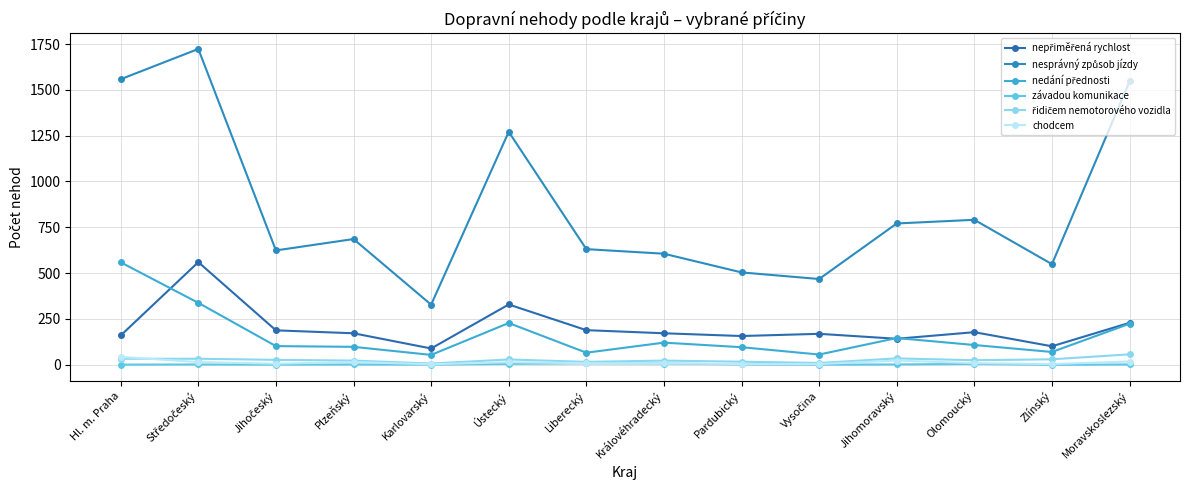

Which category has the lowest value across all series?

Zlínský